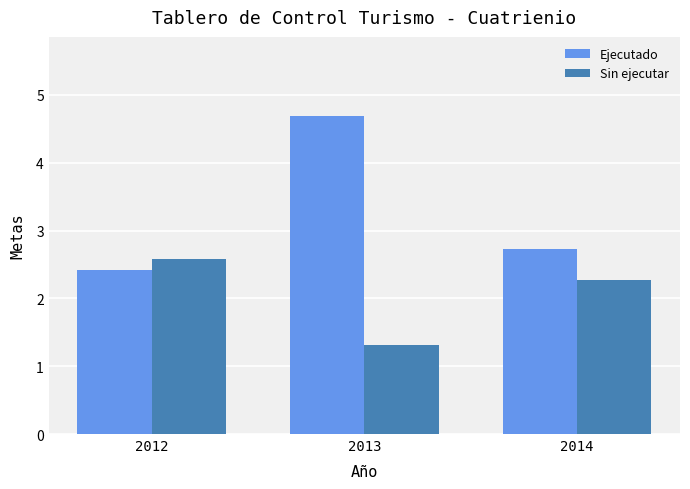

The value of Ejecutado at 2014 is 2.7. True or false?

True